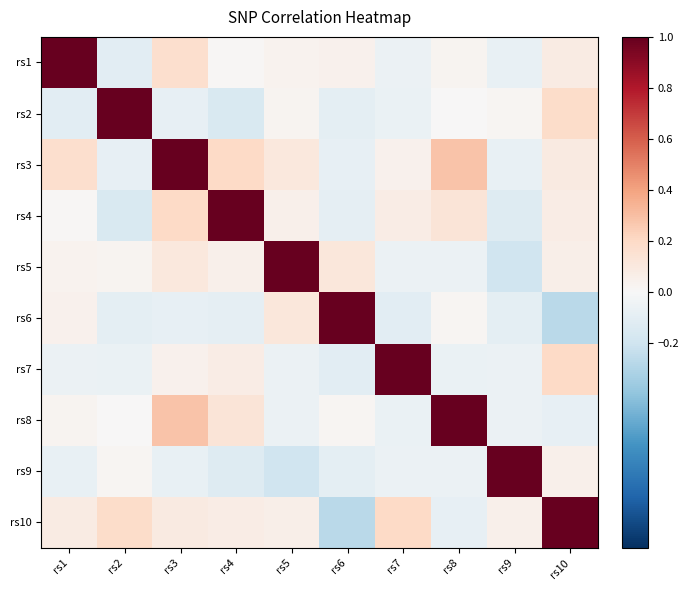

What is the minimum value shown in the chart?

-0.3